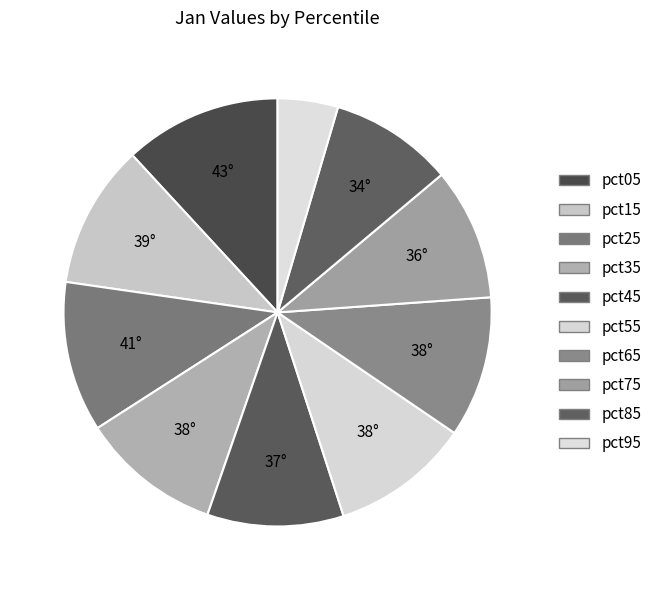

Combined, what portion of the pie is pct45 and pct65?

21.0%